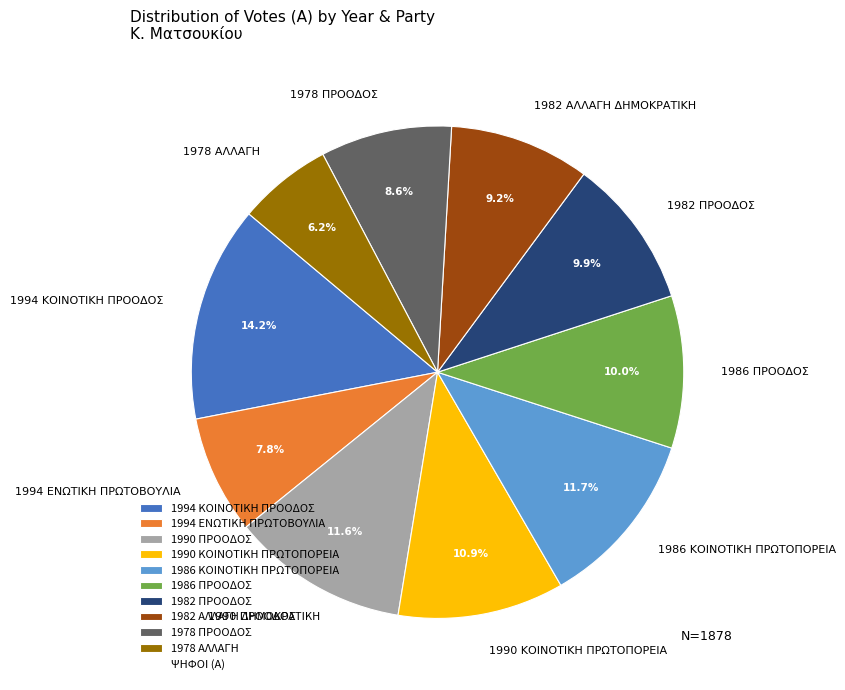

To the nearest percent, what is the average slice percentage?

10%